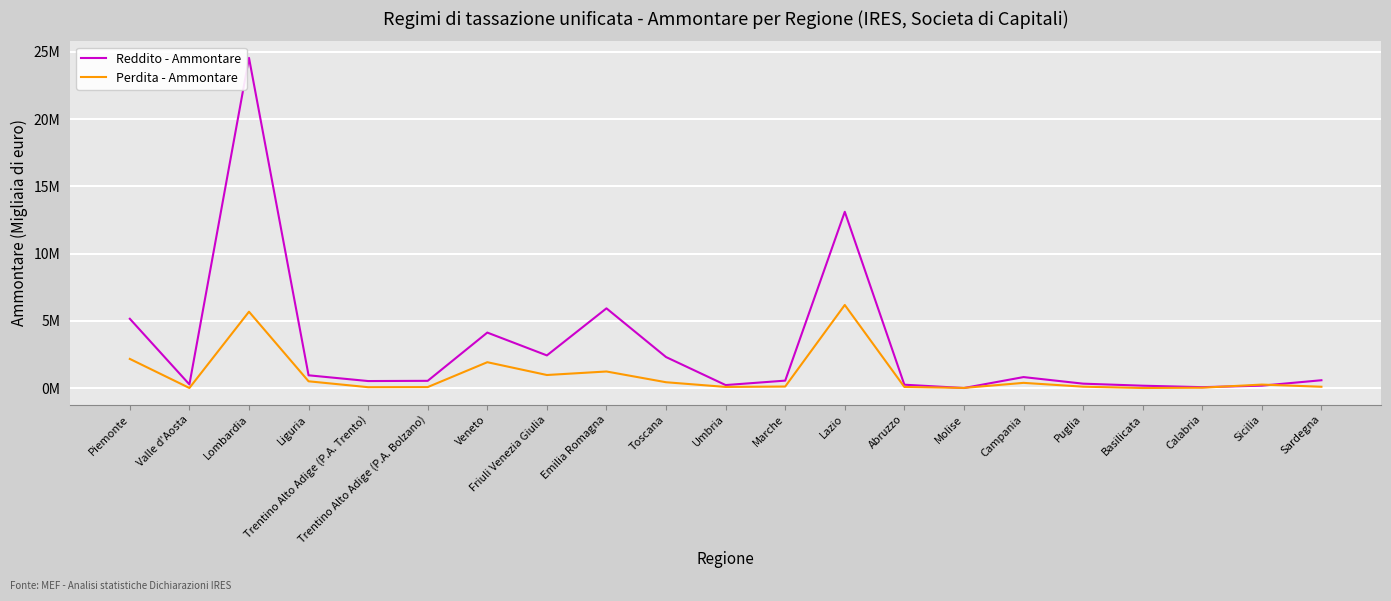

What are all the series names shown in the legend?

Reddito - Ammontare, Perdita - Ammontare